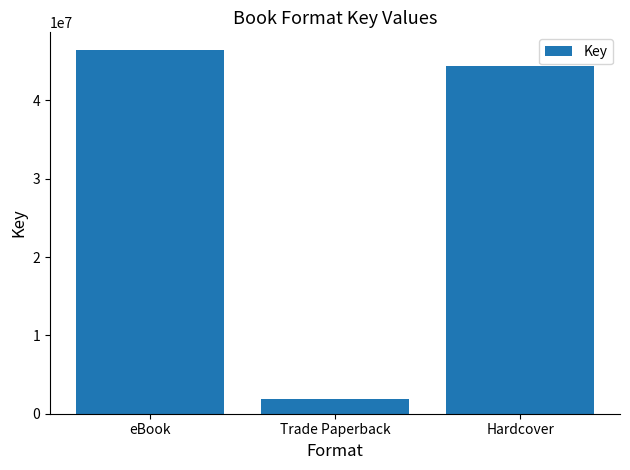

What is the difference between the second highest and minimum values?

42473838